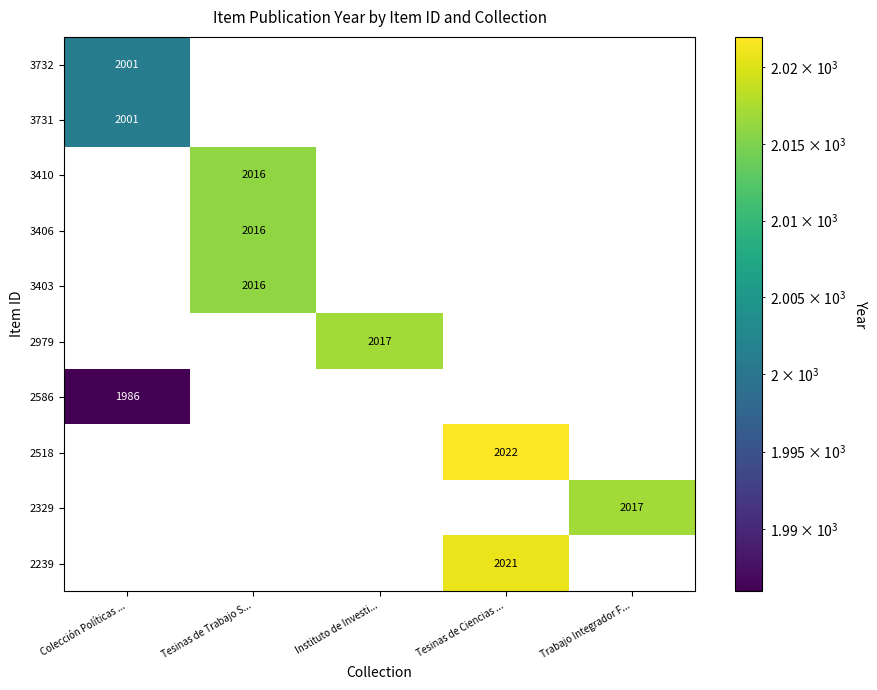

What is the minimum value shown in the chart?

1986.0